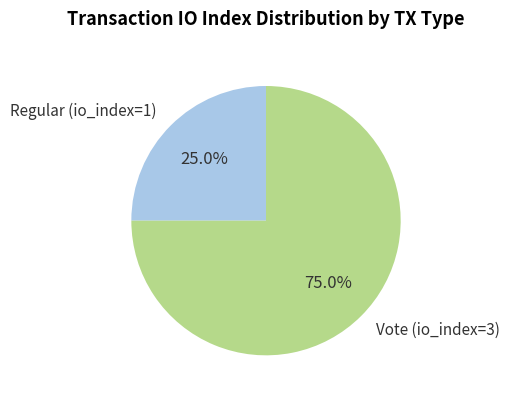

To the nearest percent, what is the difference between the Vote (io_index=3) and Regular (io_index=1) slice percentages?

50%